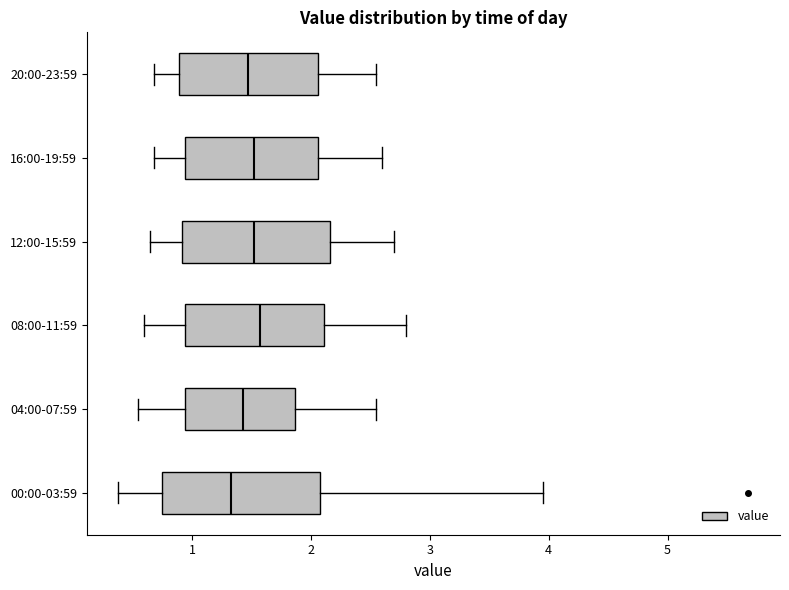

Reading bottom to top, transcribe this box plot: for each box, give where its median line is, the range the box spans, and where its two whiskers end, as read against the x-axis. The values are not printed on the chart, so give them approximately, as read against the axis.

00:00-03:59: median 1.3, box 0.8 to 2.1, whiskers 0.4 to 4.0
04:00-07:59: median 1.4, box 0.9 to 1.9, whiskers 0.6 to 2.6
08:00-11:59: median 1.6, box 0.9 to 2.1, whiskers 0.6 to 2.8
12:00-15:59: median 1.5, box 0.9 to 2.2, whiskers 0.7 to 2.7
16:00-19:59: median 1.5, box 0.9 to 2.1, whiskers 0.7 to 2.6
20:00-23:59: median 1.5, box 0.9 to 2.1, whiskers 0.7 to 2.6